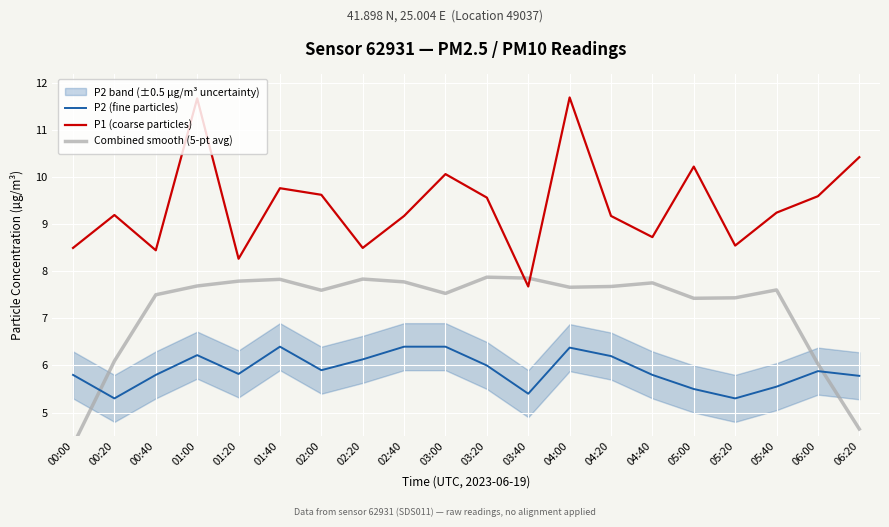

What is the maximum value shown in the chart?

11.7